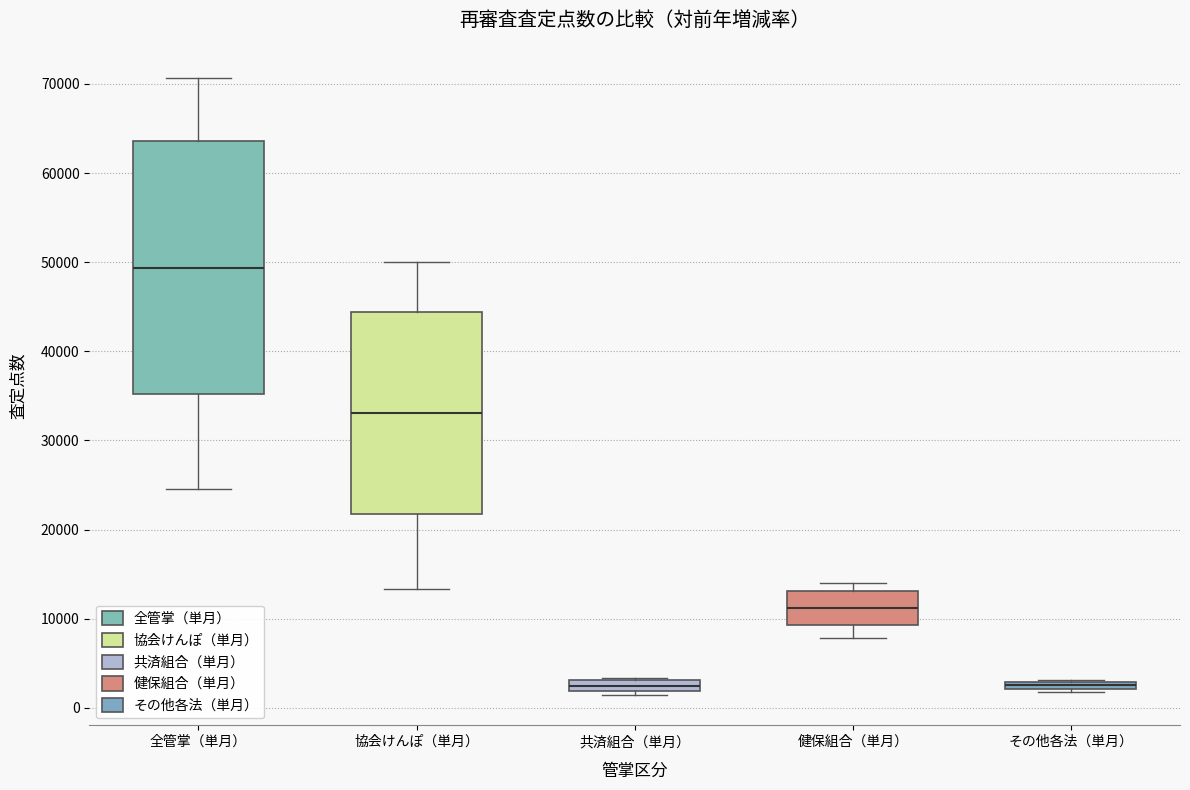

Where does the median line of the box for 健保組合（単月） sit on the y-axis? The values are not printed on the chart, so give them approximately, as read against the axis.

11000